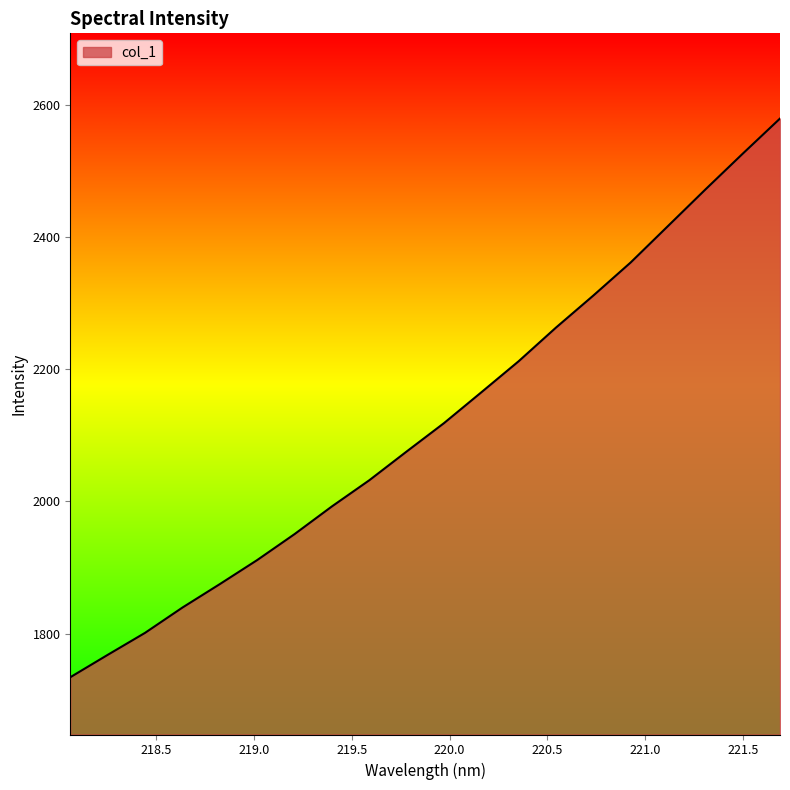

What is the difference between the maximum and minimum values?

845.8